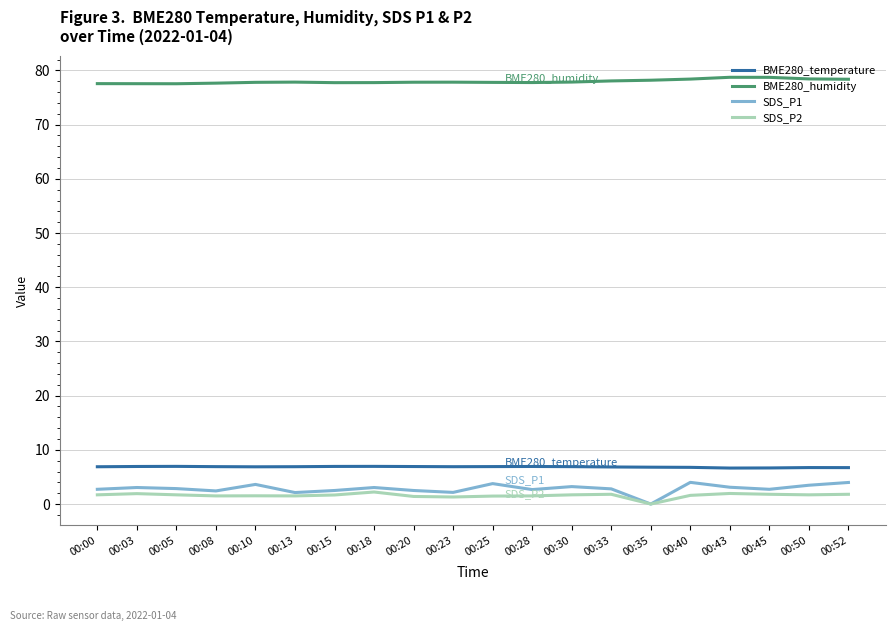

True or false: SDS_P1 has more than 0 points higher than both neighbors.

True